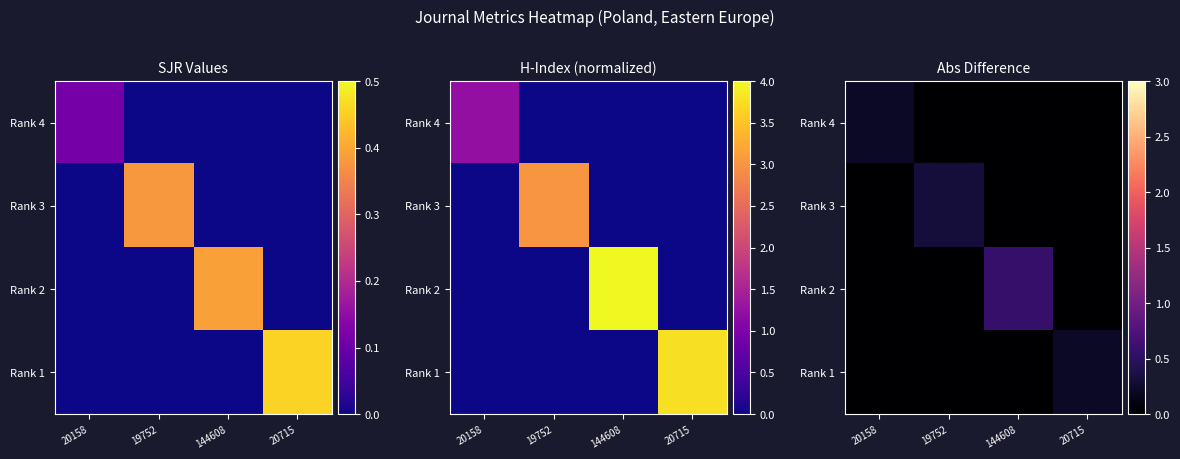

Count the number of categories in the chart.

4